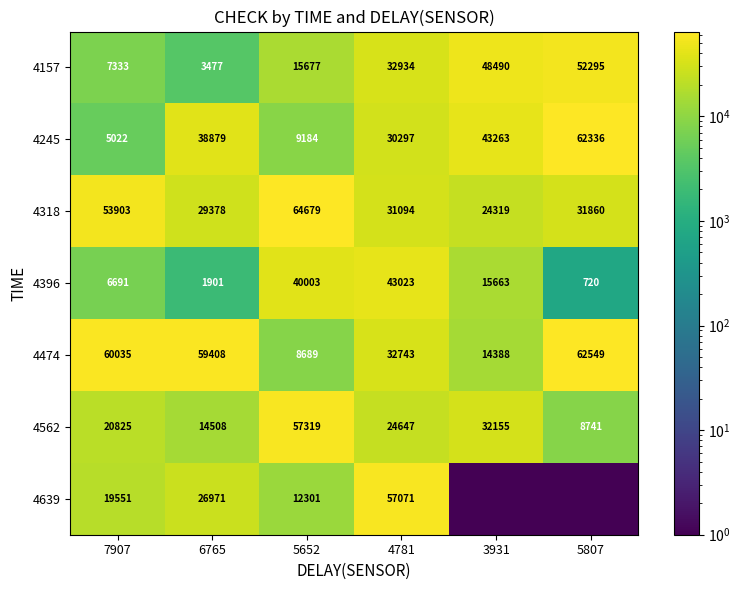

At which category is the sum across all series the highest?

4781